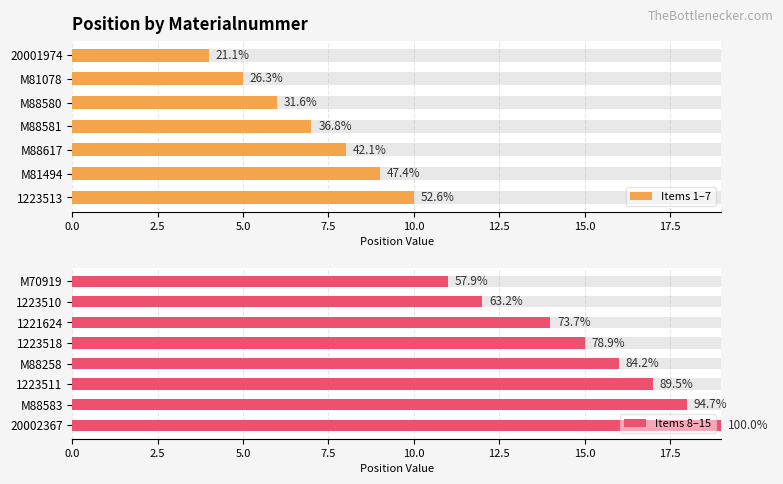

Which label corresponds to the largest value in the chart?

20002367